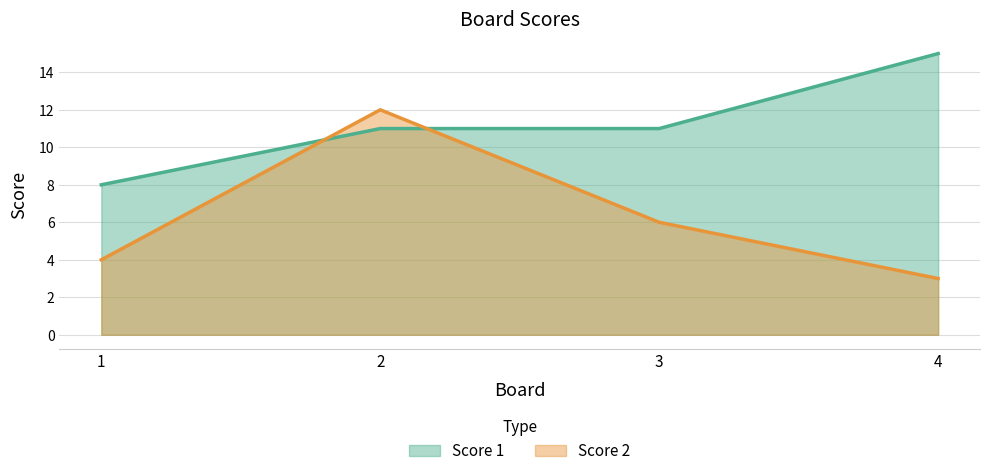

Between 4 and 3, which is larger?

4